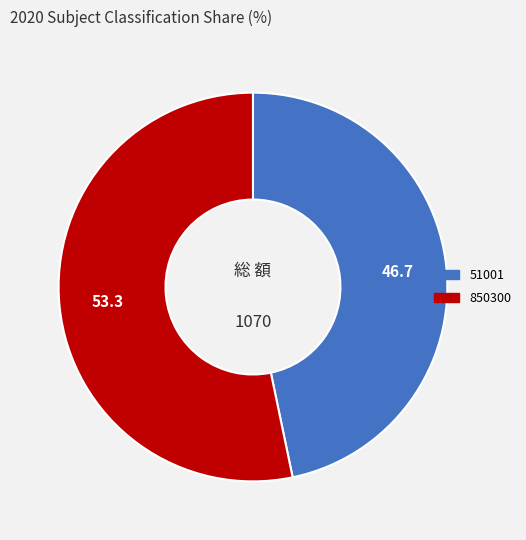

What is the ratio of the value at 850300 to the value at 51001?

1.1